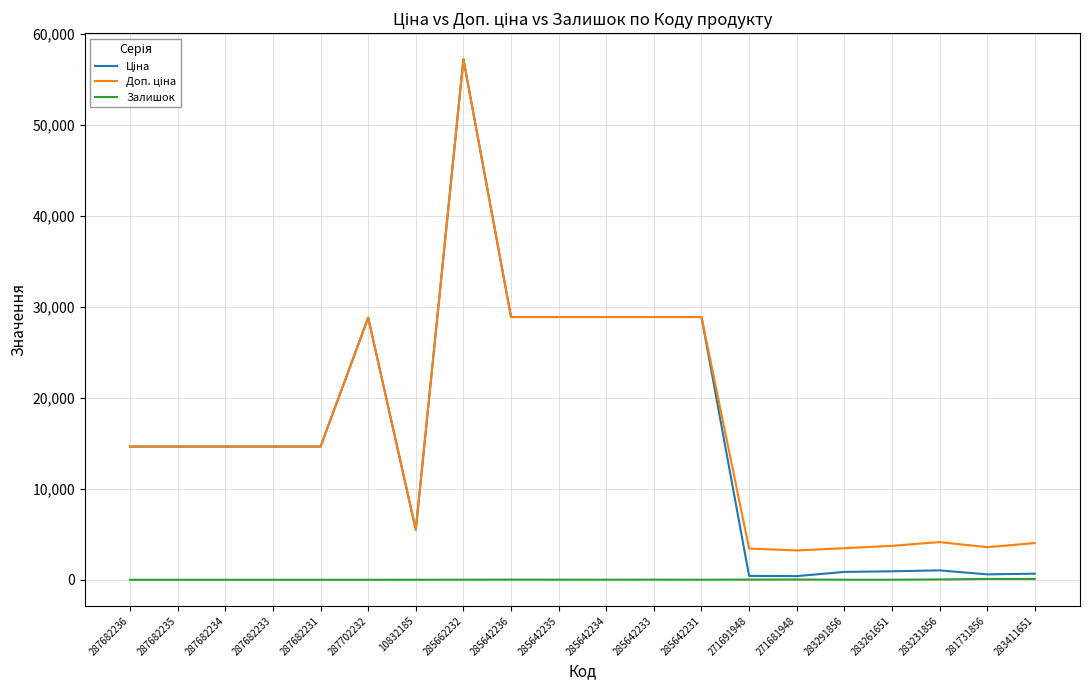

At which category is the sum across all series the highest?

285662232